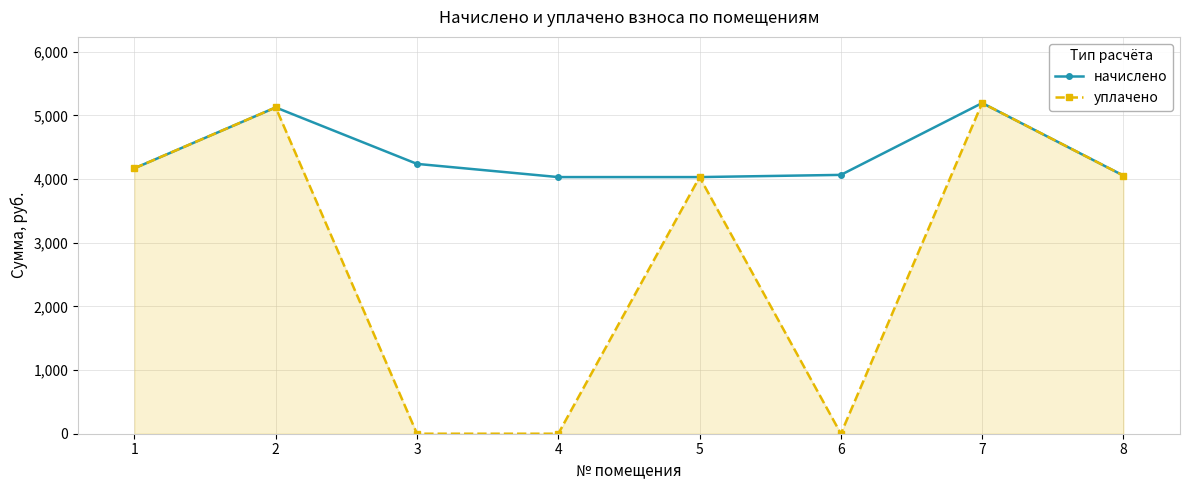

True or false: начислено has more than 1 points higher than both neighbors.

True